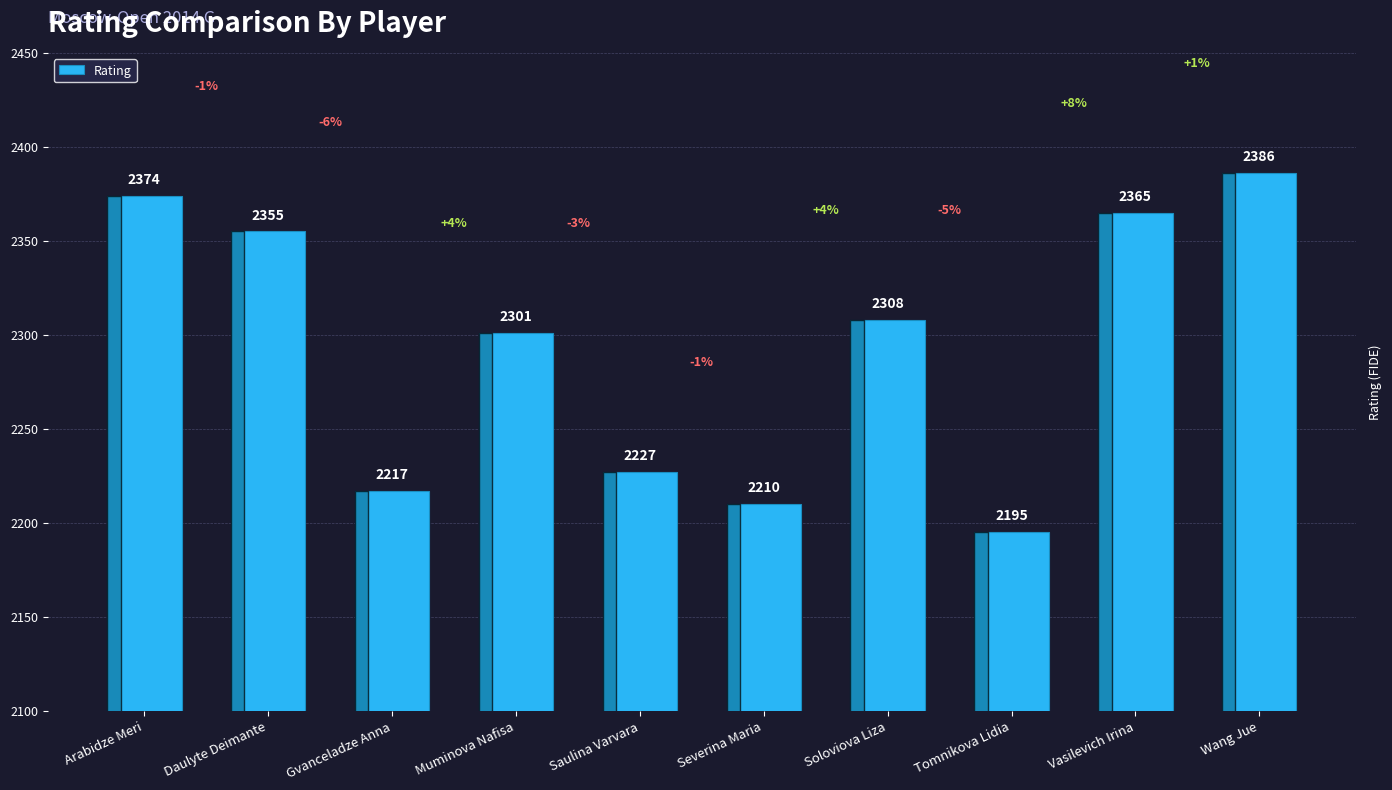

What position from the left is Soloviova Liza?

7